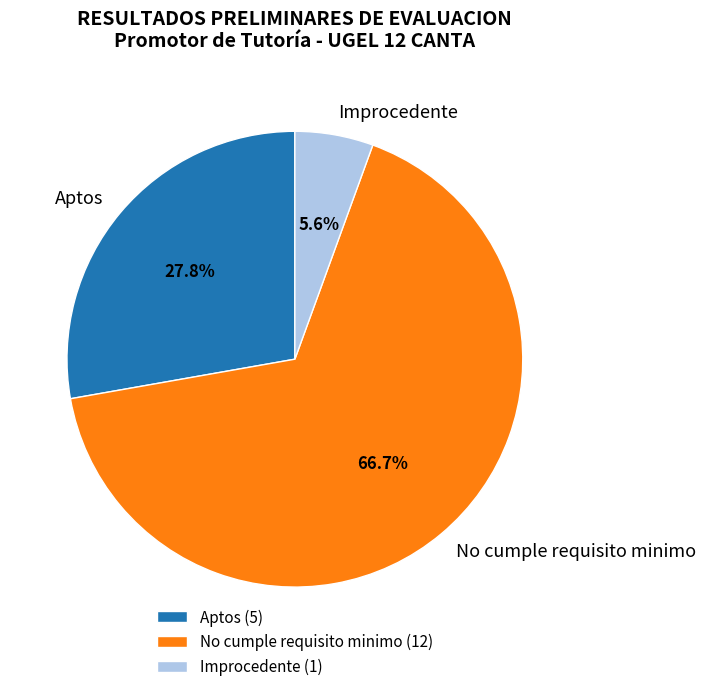

What is the ratio of the value at No cumple requisito minimo to the value at Aptos?

2.4